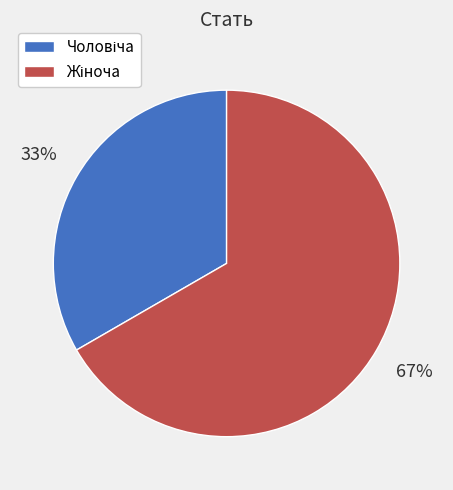

To the nearest percent, what is the average slice percentage?

50%